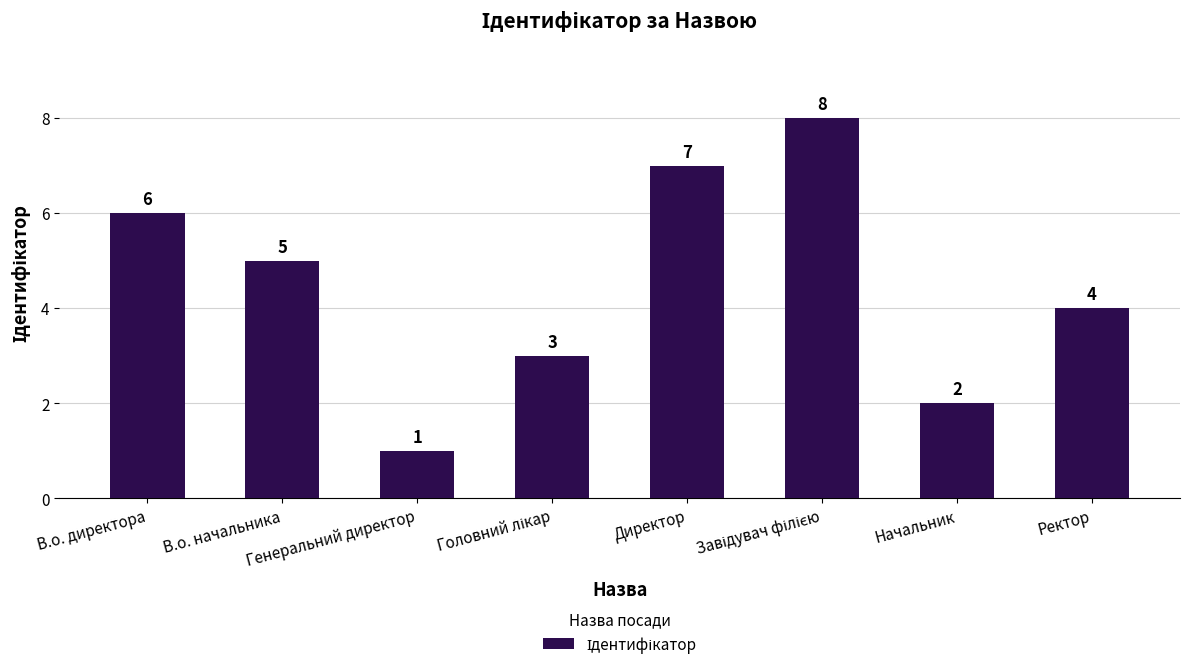

Where is the data nearest to the value 4?

Ректор